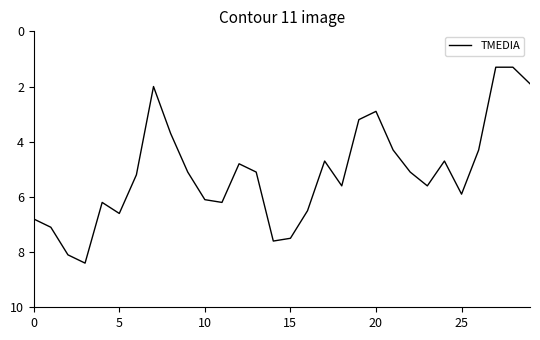

What is the maximum value shown in the chart?

8.4